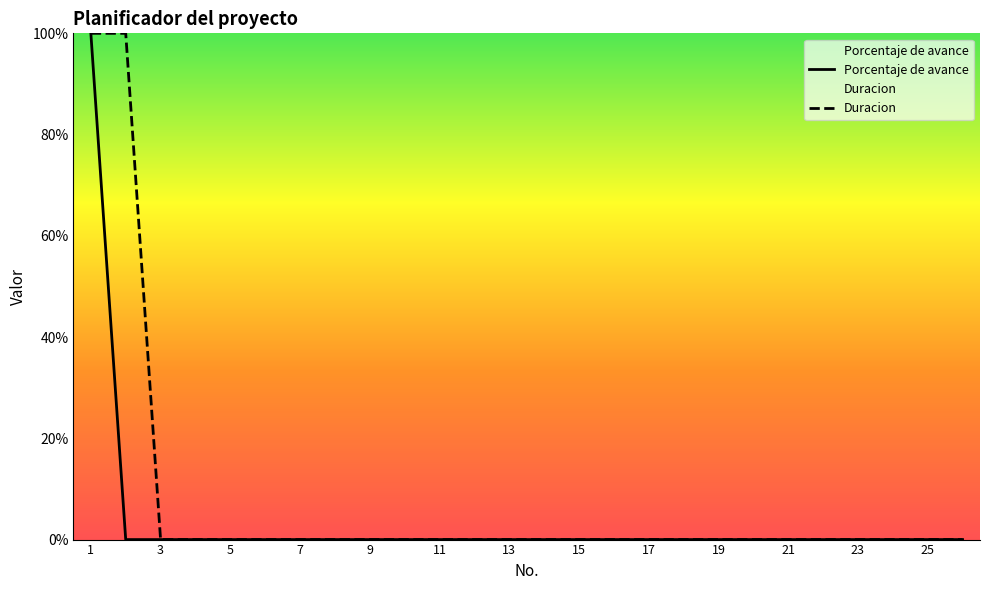

True or false: Duracion has a value of 0 at 21.

True